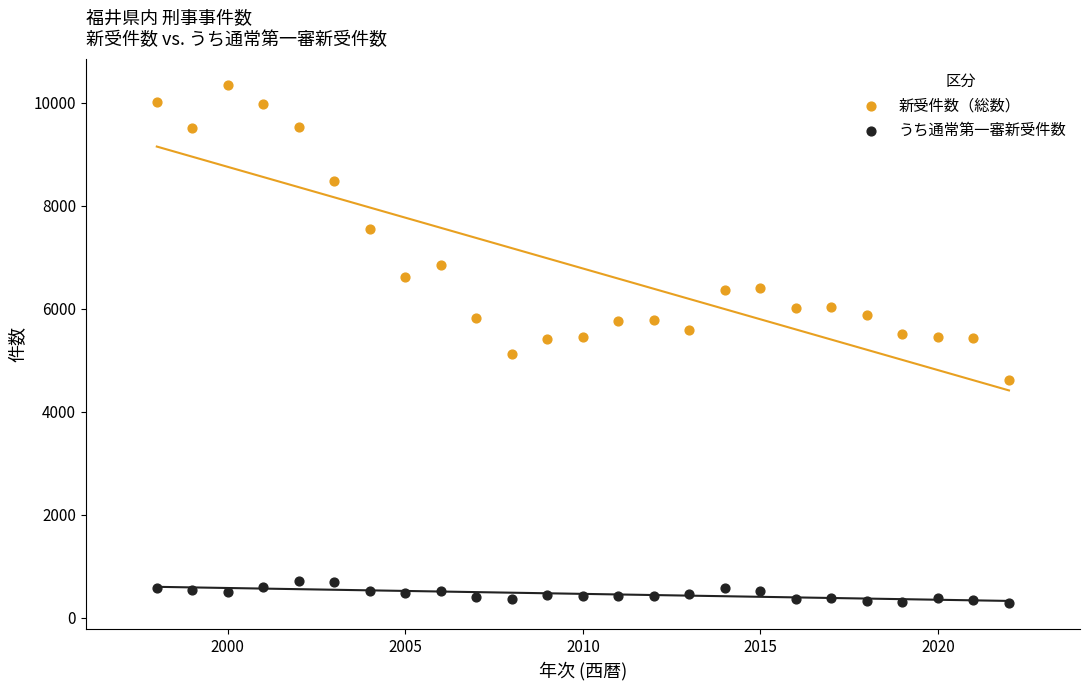

Which series reaches the minimum Y coordinate?

うち通常第一審新受件数